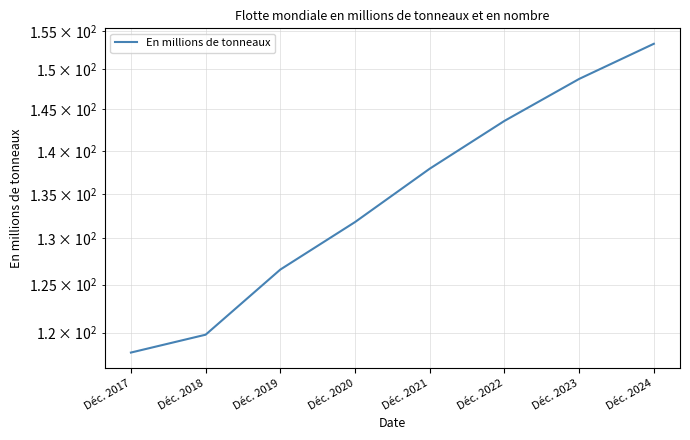

What is the smallest value displayed?

118.0